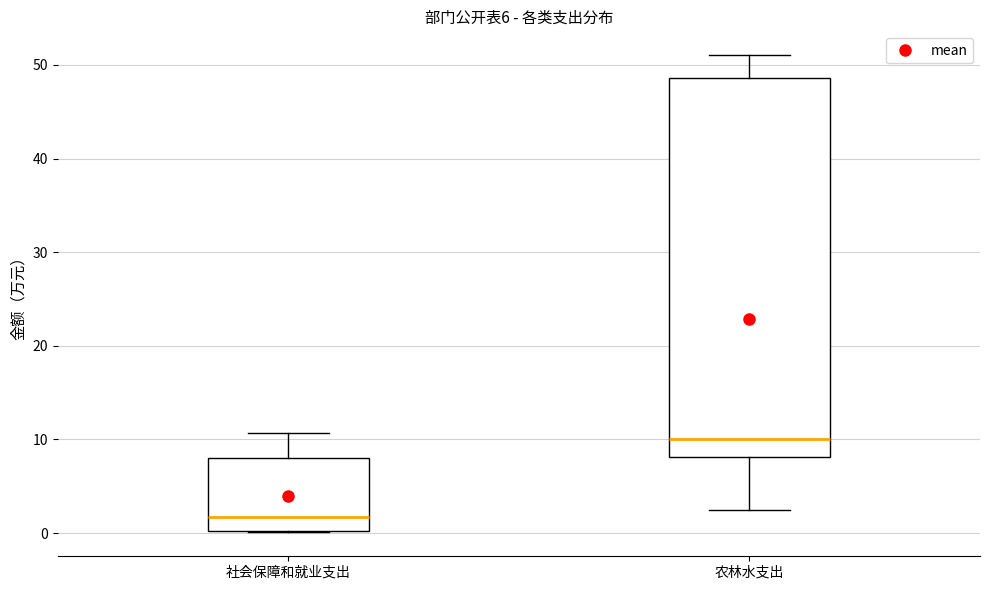

Where is the lower edge of the box for 社会保障和就业支出 on the y-axis? The values are not printed on the chart, so give them approximately, as read against the axis.

0